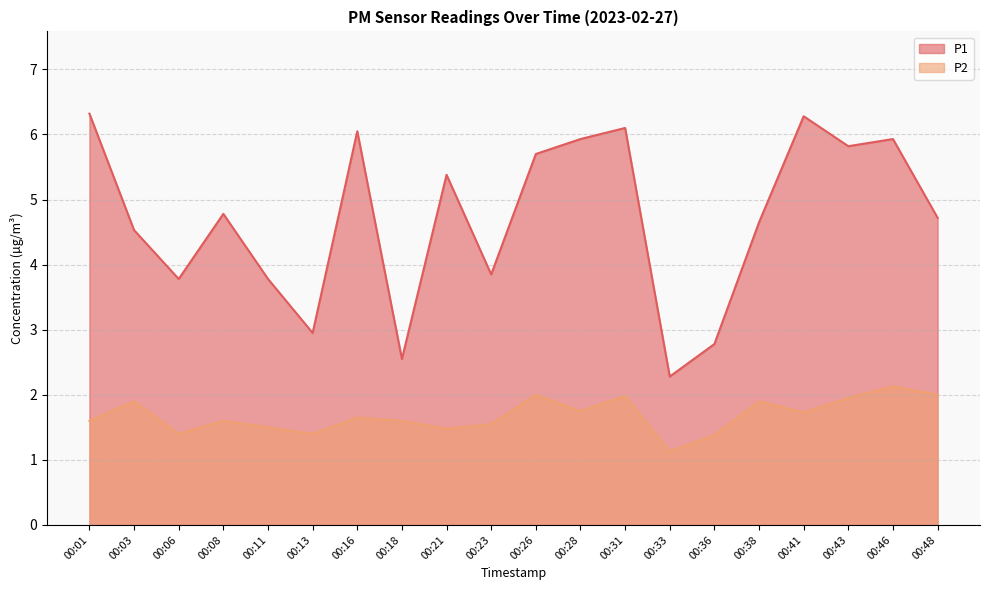

Which series has the widest spread of values?

P1